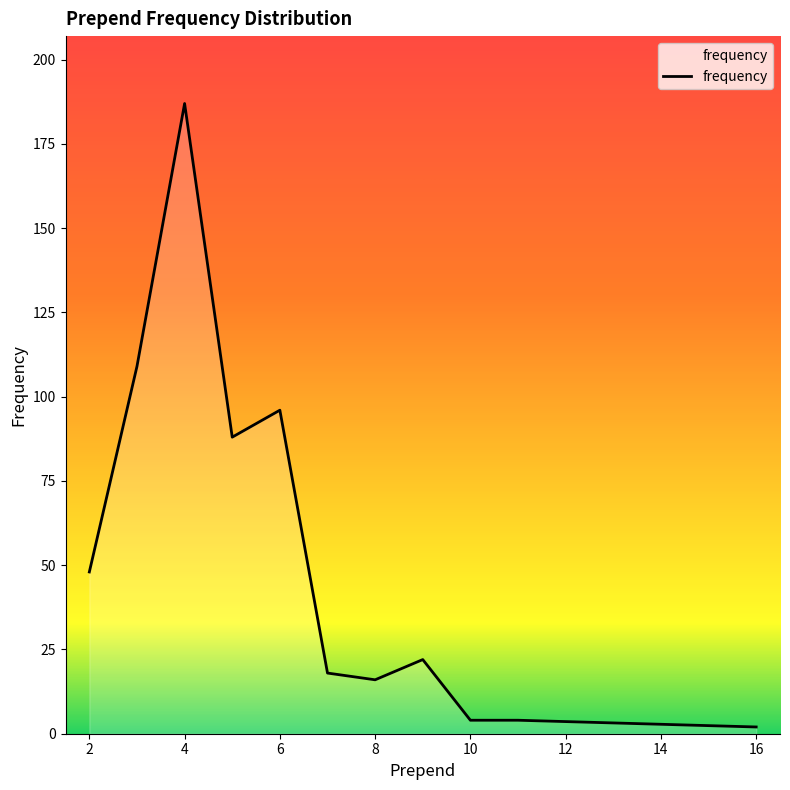

Does the chart have visible grid lines?

No